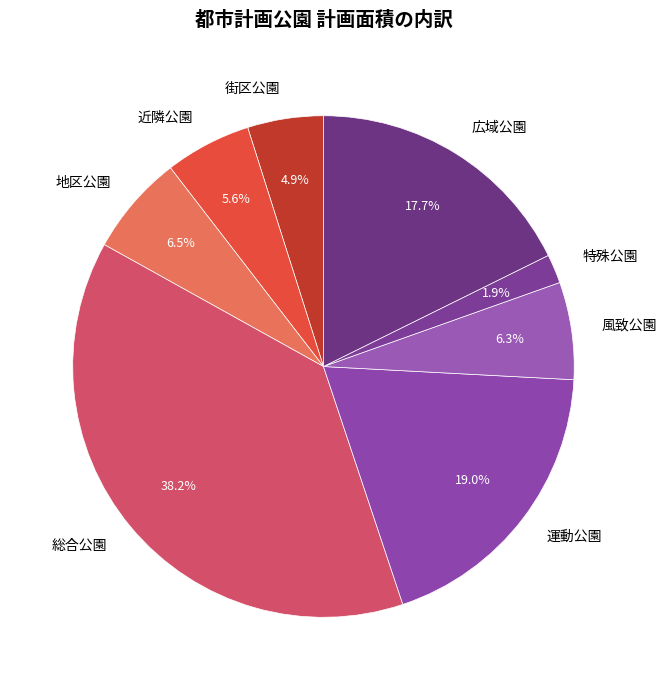

To the nearest percent, what is the difference between the 風致公園 and 特殊公園 slice percentages?

4%